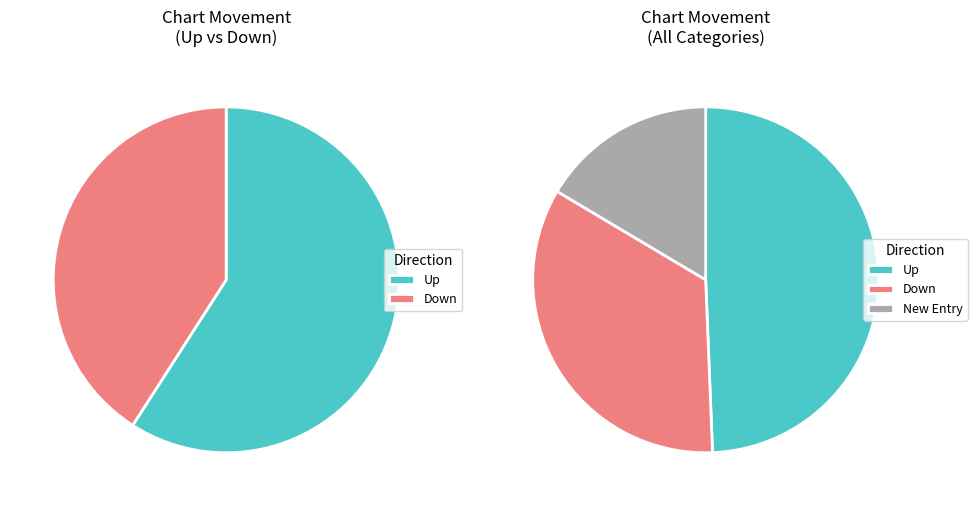

True or false: down accounts for 42% of the total.

False